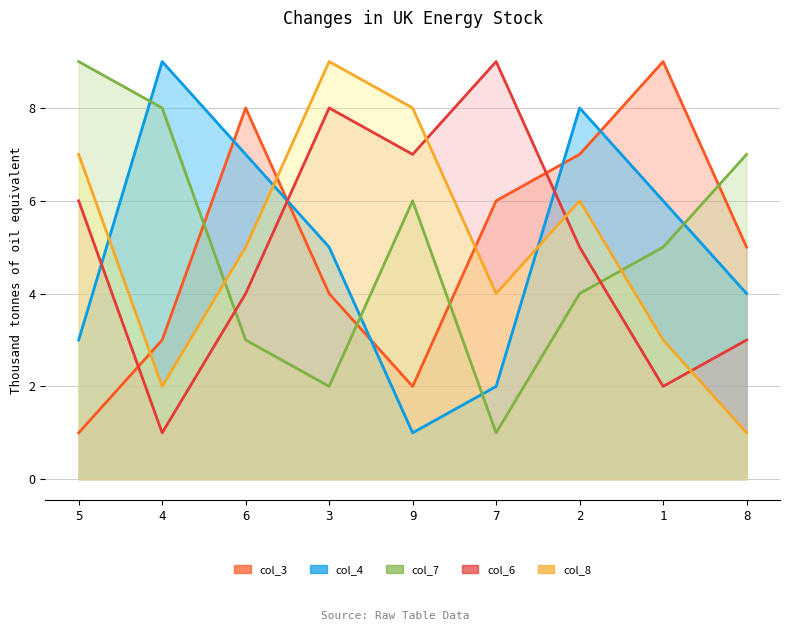

How many col_4 values are between 3 and 7?

5